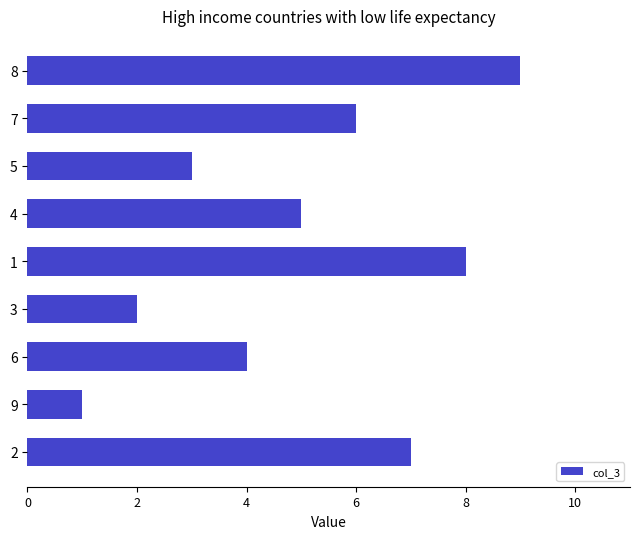

Is it true that the value at 1 is 11?

False